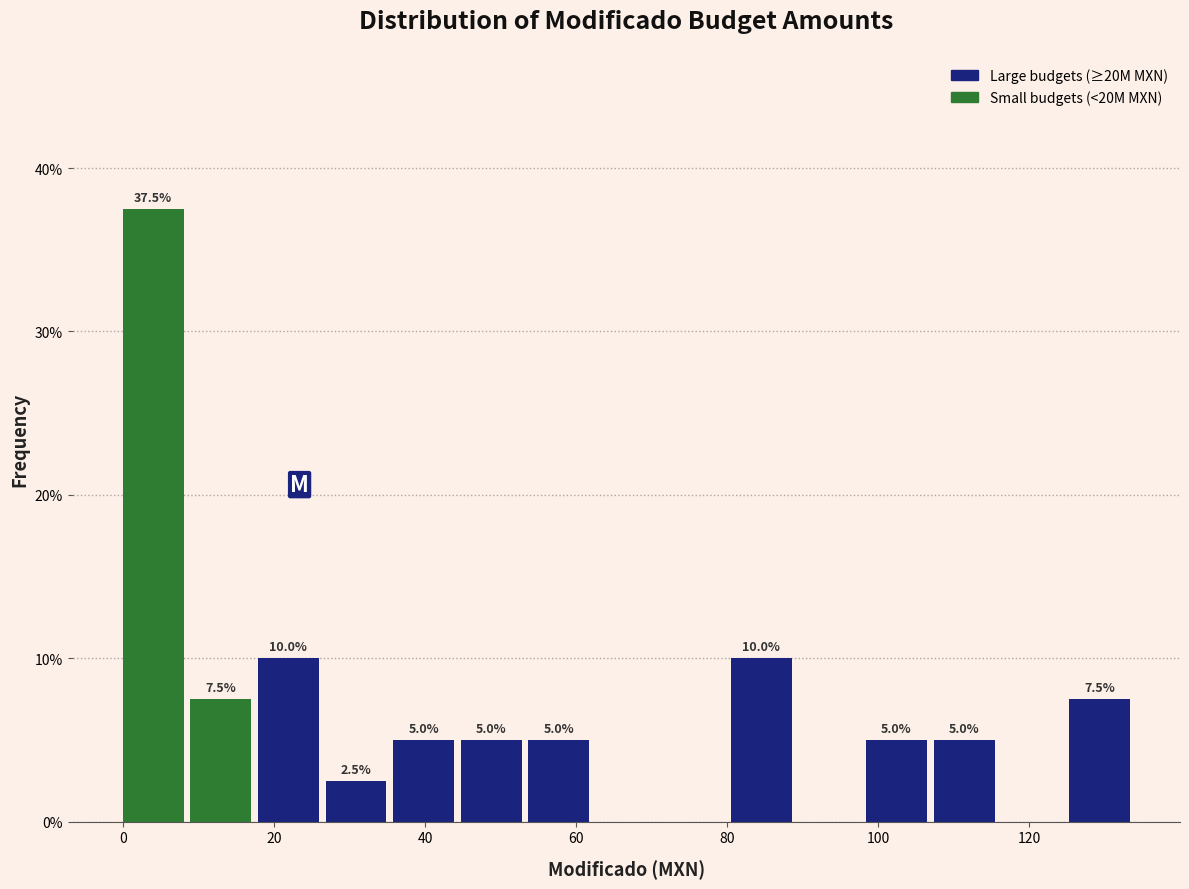

Over which range of the x-axis is the bar tallest?

0 to 8